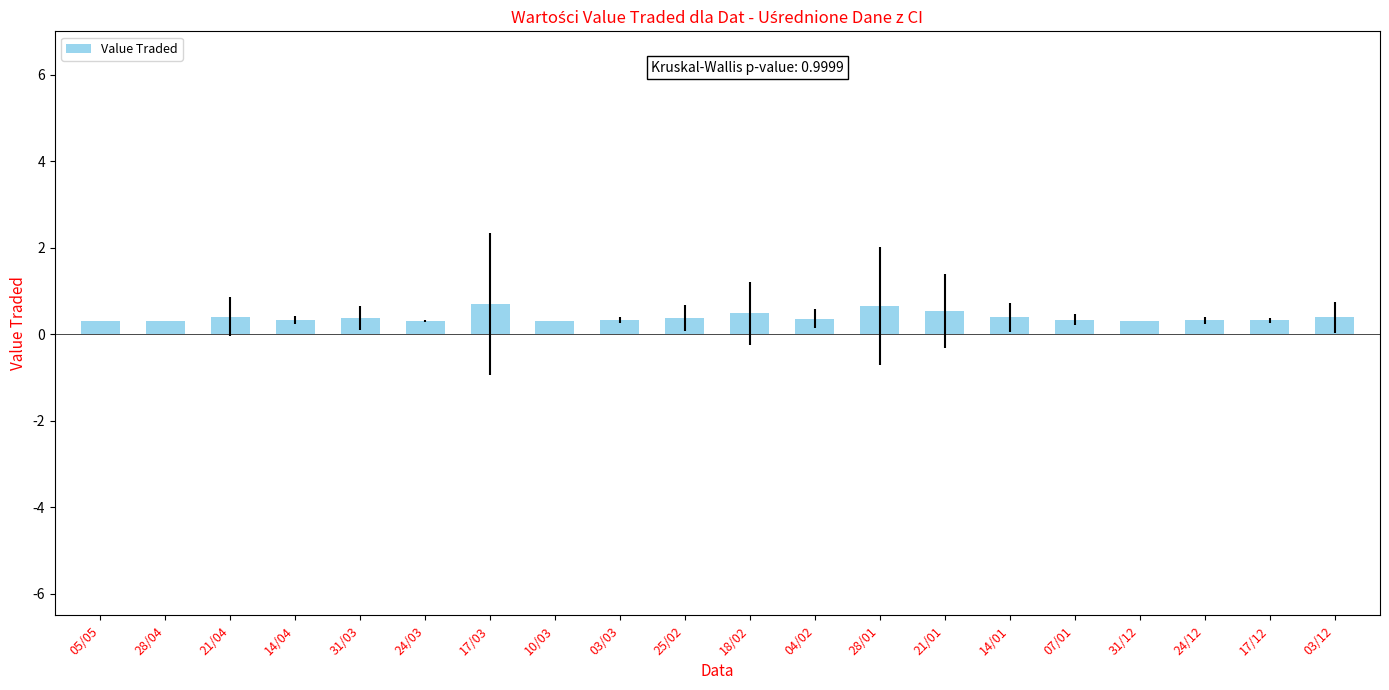

Count the values in the range 0 to 1.

20